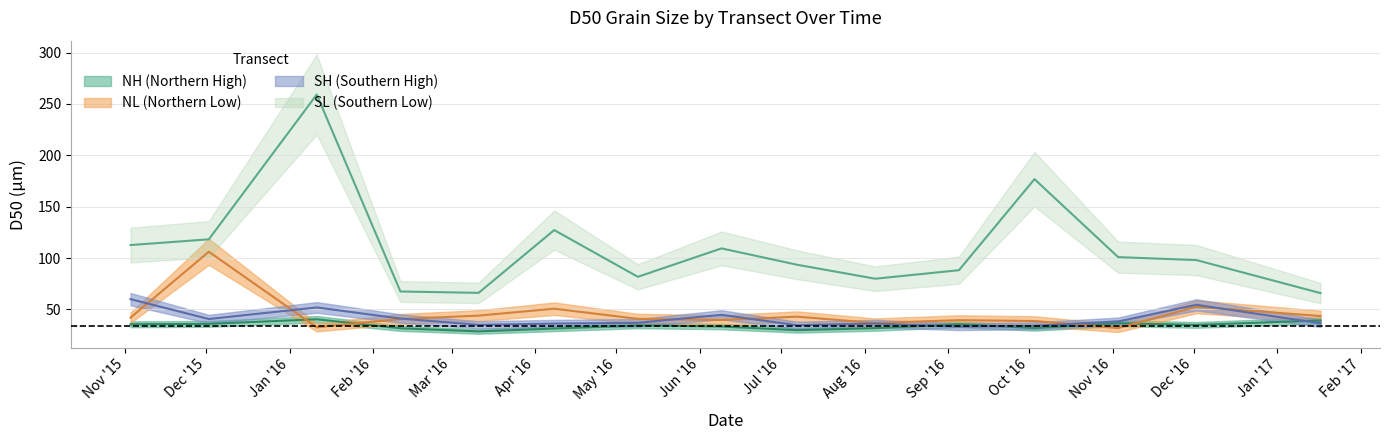

Is it true that NL (Northern Low) equals 44.0 at 2016-03-11?

True